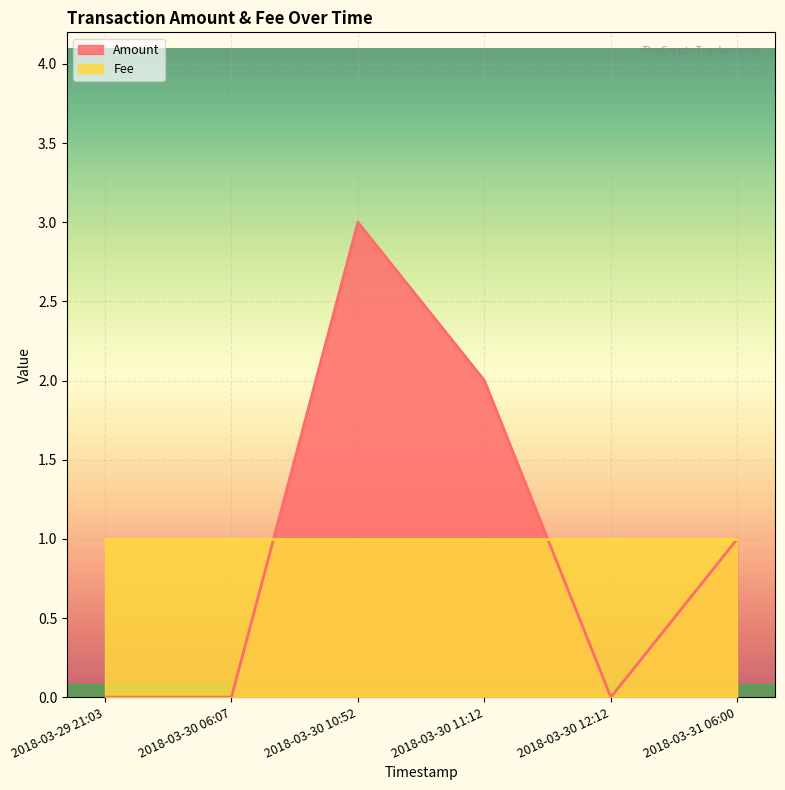

Reading left to right, list all the values displayed in this chart.

0	0	3	2	0	1